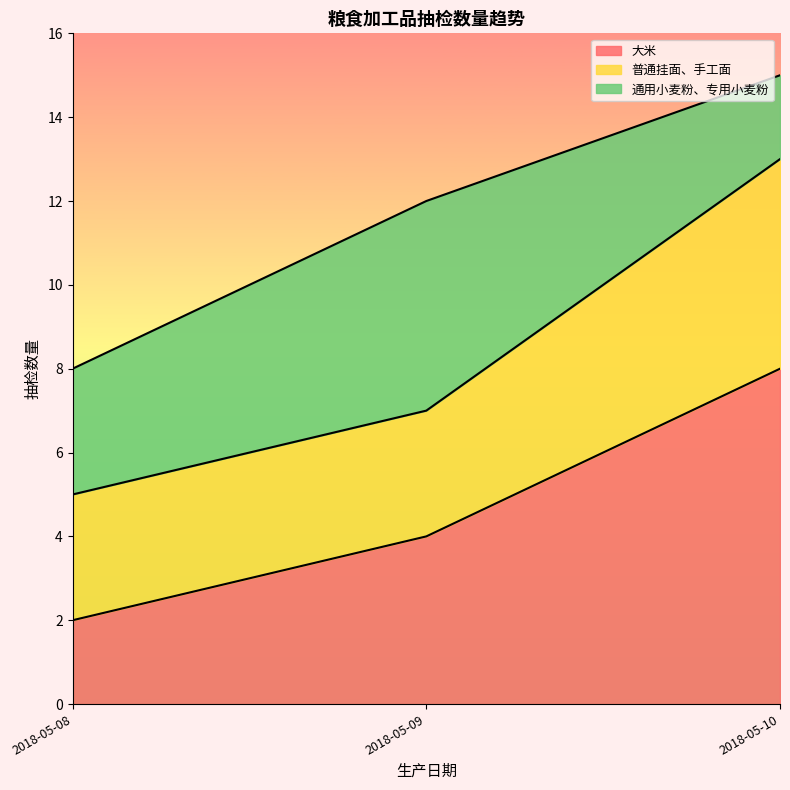

What is the total value across all series at 2018-05-08?

8